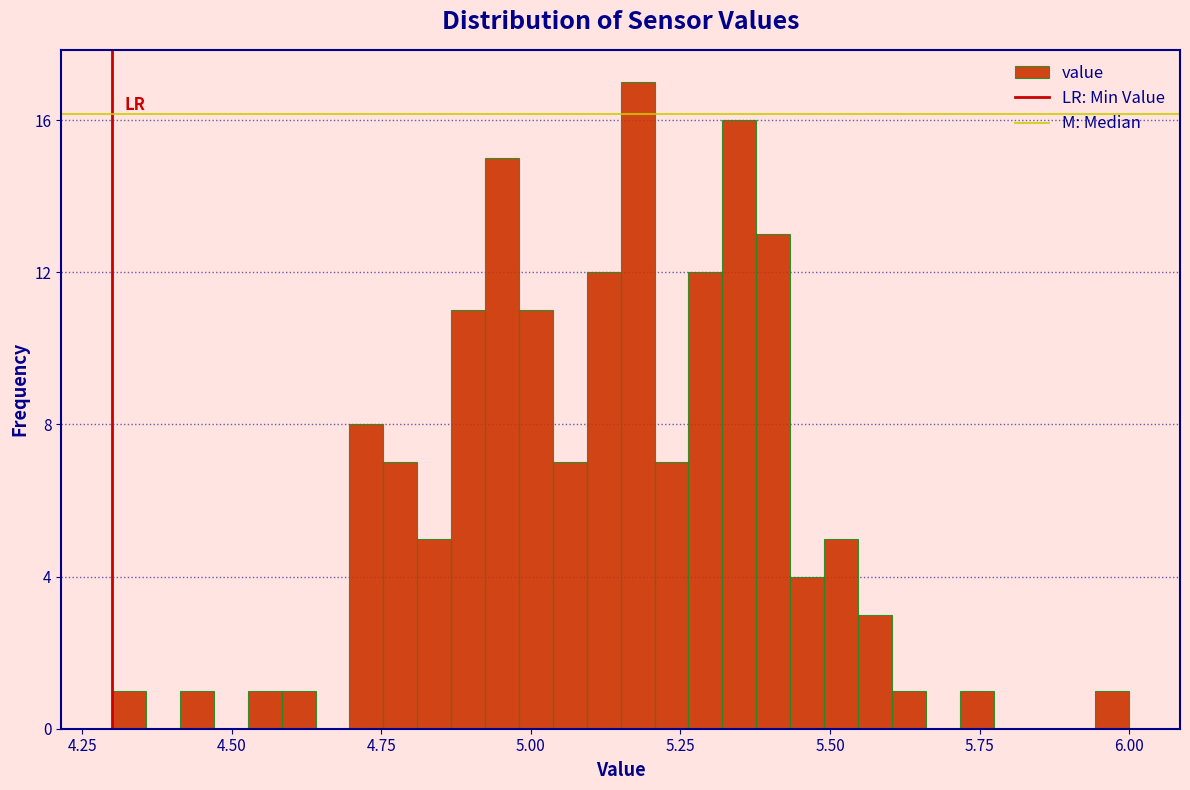

Around what value on the x-axis is the tallest bar? Give the approximate position of its centre, as read against the axis.

5.20